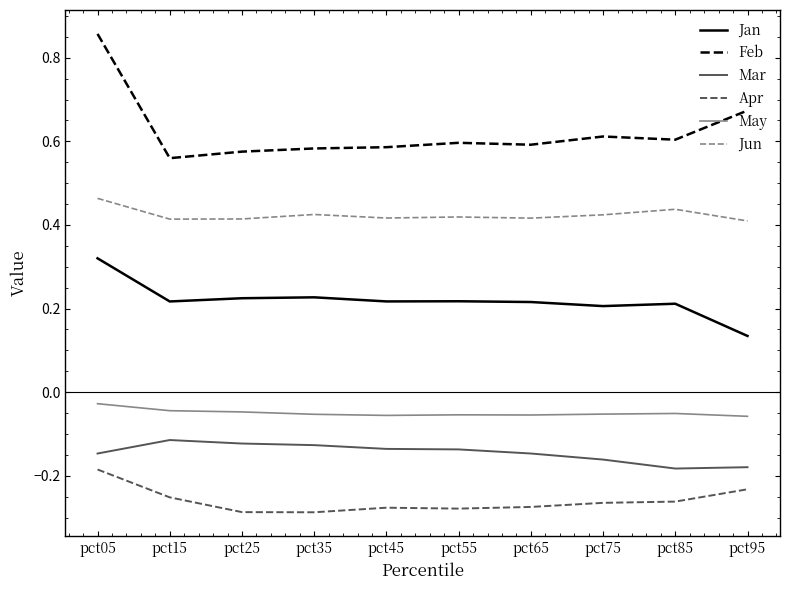

Which series has the largest range (max minus min)?

Feb